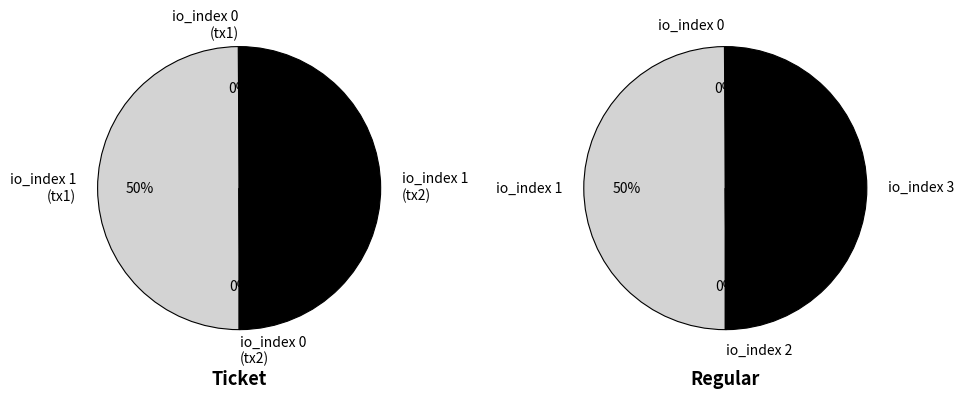

Which series has the widest spread of values?

Ticket